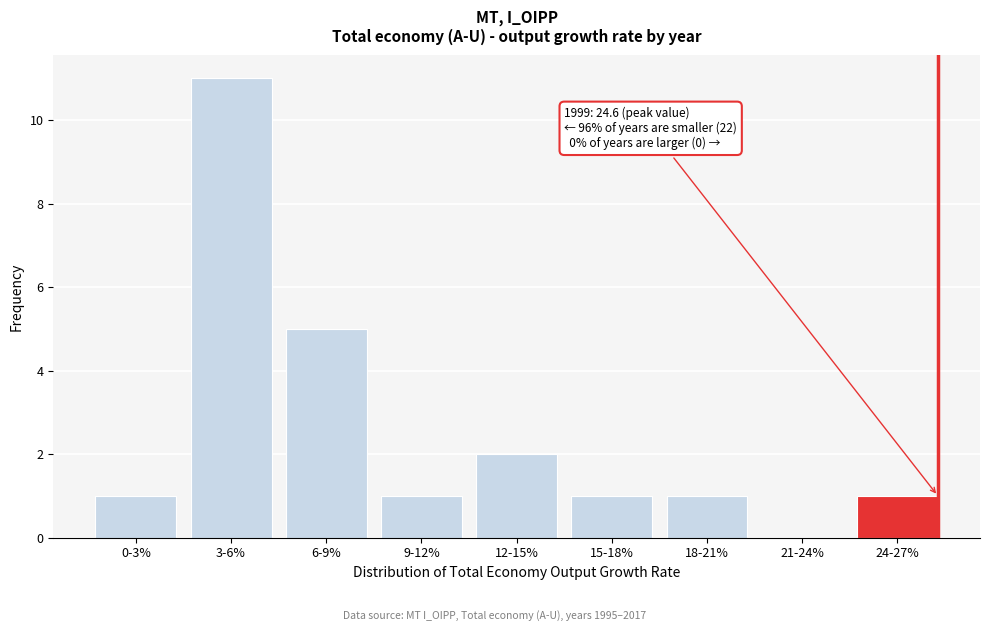

Reading left to right, transcribe all the data shown in this chart.

0-3%=1	3-6%=11	6-9%=5	9-12%=1	12-15%=2	15-18%=1	18-21%=1	21-24%=0	24-27%=1